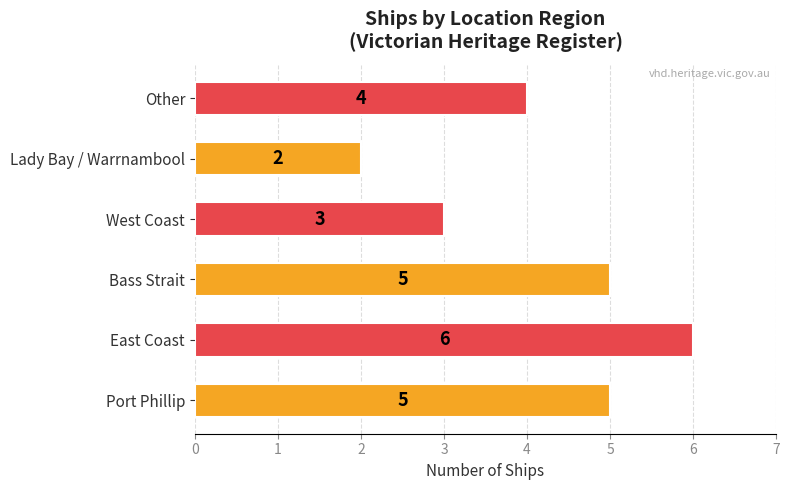

Where is the data nearest to the value 4?

Other